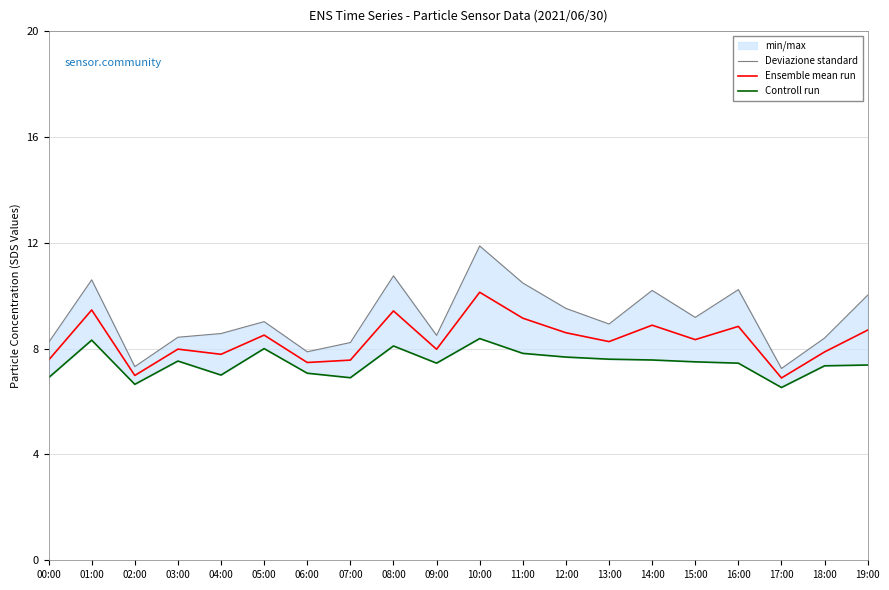

What is the label of the 15th point from the right?

05:00